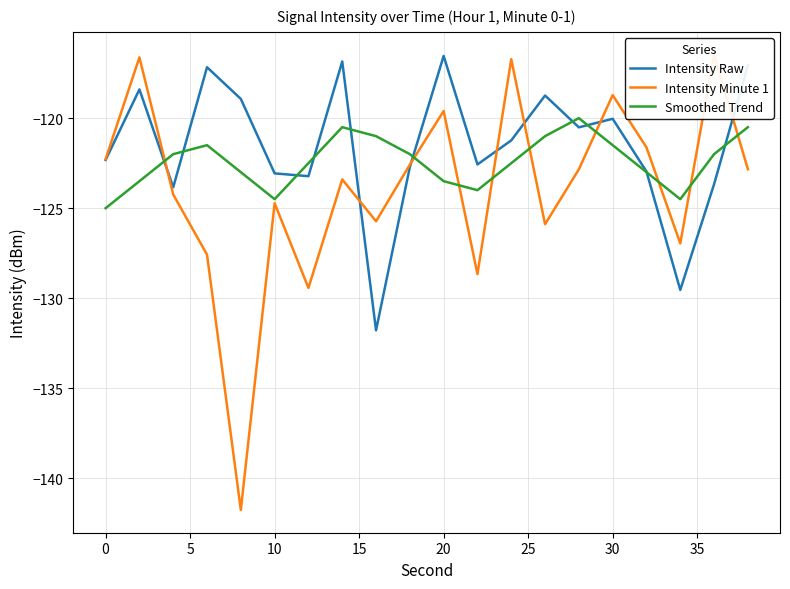

How many interior local valleys does the Smoothed Trend series have?

3